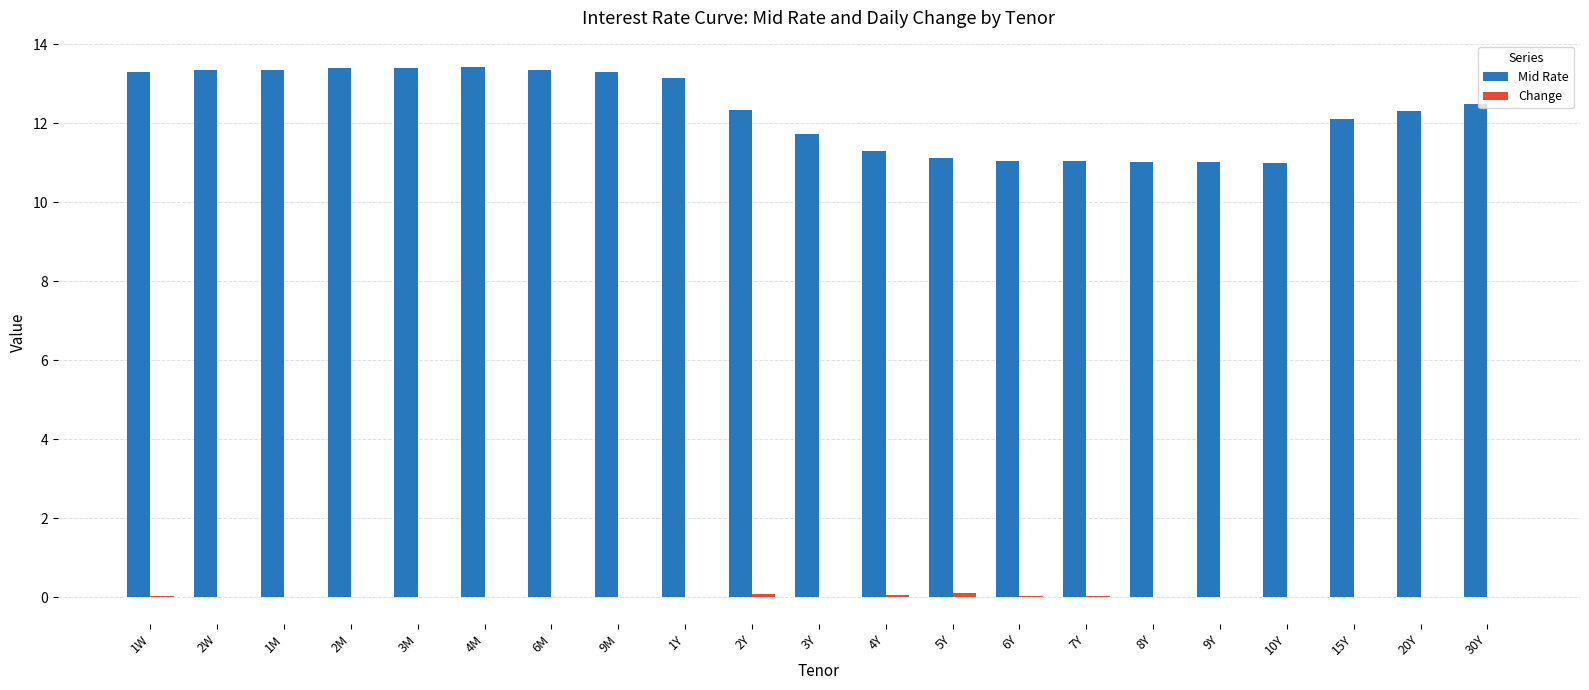

How many values in the Mid Rate series exceed 12?

13